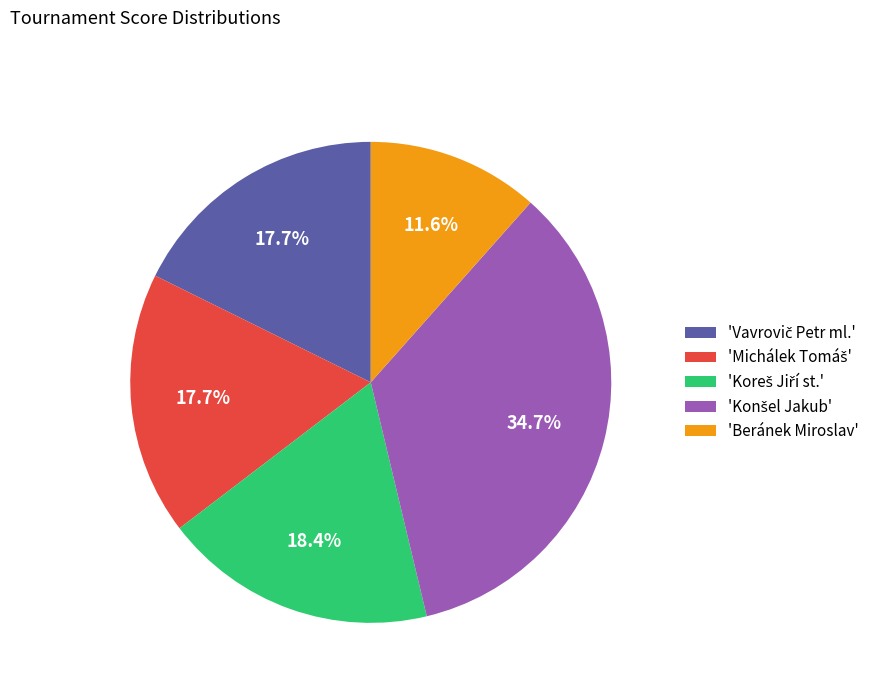

What percentage is NOT represented by 'Beránek Miroslav'?

88.4%